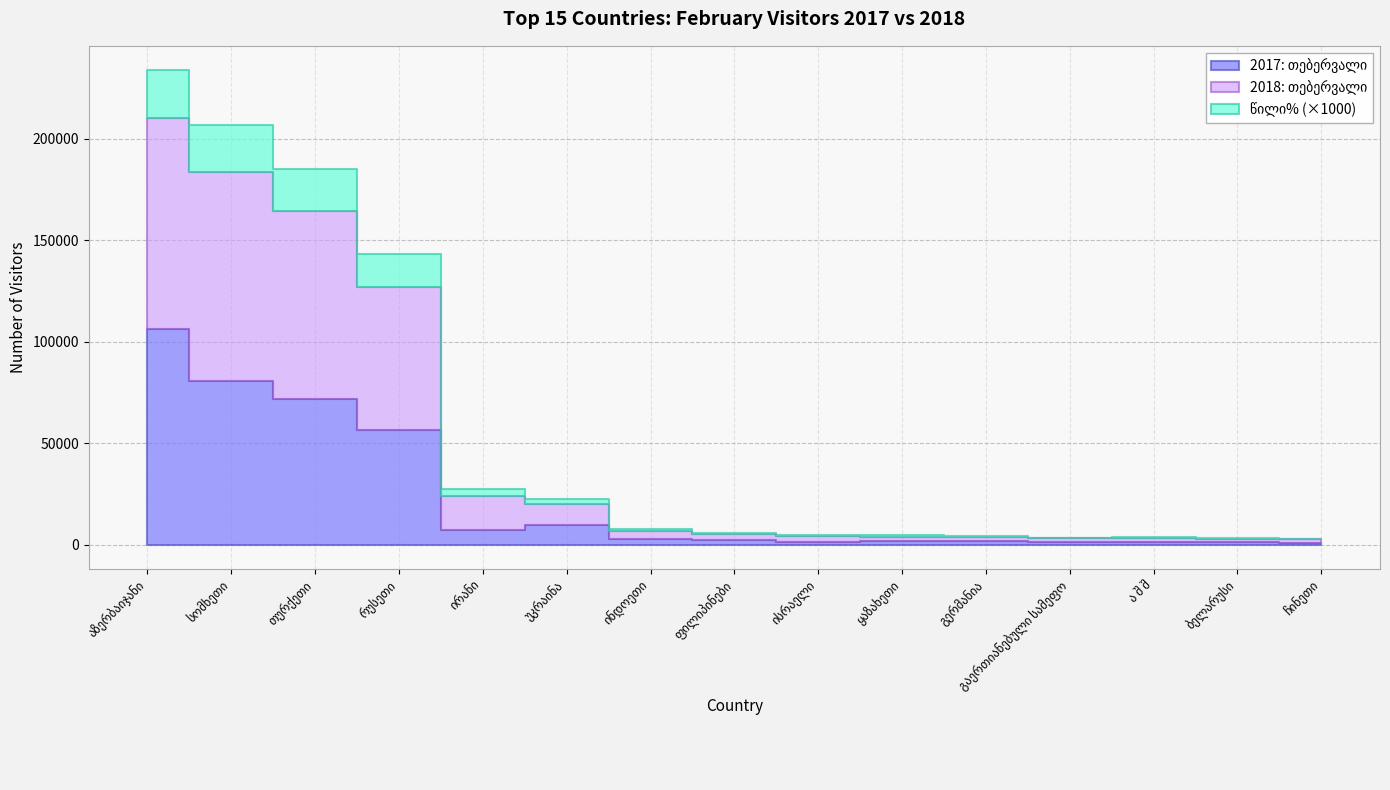

How many data points does each series have?

15